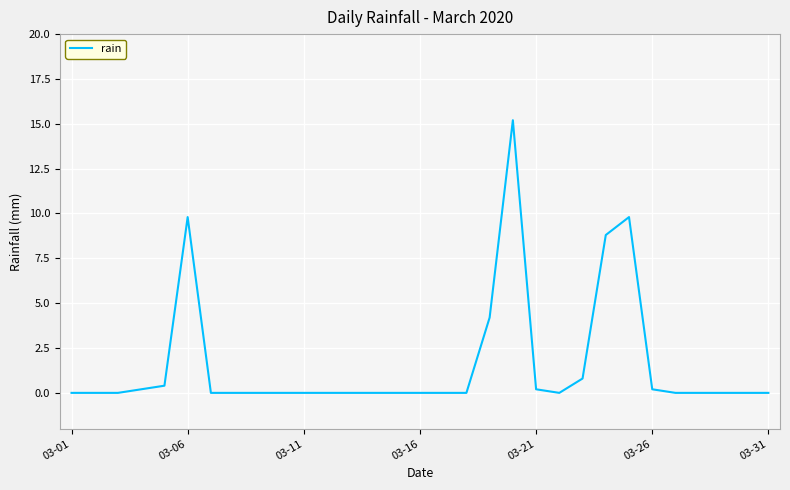

What is the difference between the maximum and minimum values?

15.2